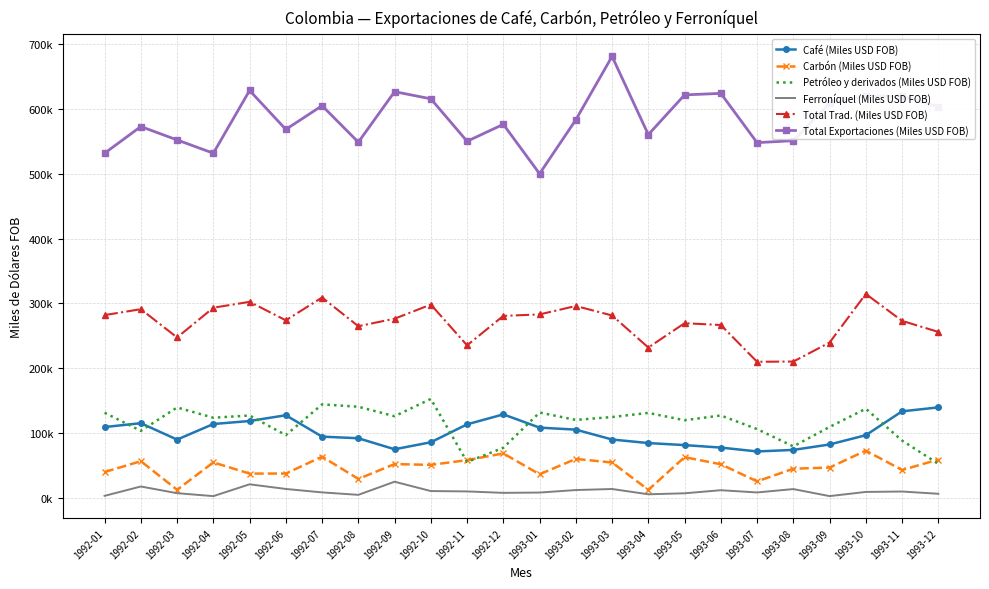

Is it true that Total Exportaciones (Miles USD FOB) equals 548854.5 at 1992-08?

True